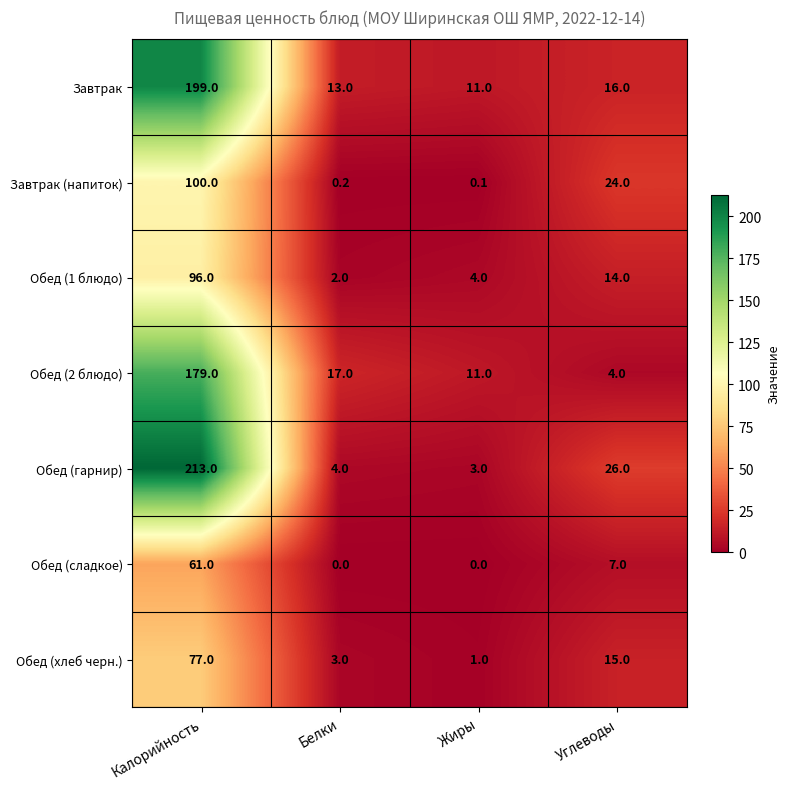

Reading left to right, extract all data points from this chart.

Завтрак: Калорийность=199.0	Белки=13.0	Жиры=11.0	Углеводы=16.0
Завтрак (напиток): Калорийность=100.0	Белки=0.2	Жиры=0.1	Углеводы=24.0
Обед (1 блюдо): Калорийность=96.0	Белки=2.0	Жиры=4.0	Углеводы=14.0
Обед (2 блюдо): Калорийность=179.0	Белки=17.0	Жиры=11.0	Углеводы=4.0
Обед (гарнир): Калорийность=213.0	Белки=4.0	Жиры=3.0	Углеводы=26.0
Обед (сладкое): Калорийность=61.0	Белки=0.0	Жиры=0.0	Углеводы=7.0
Обед (хлеб черн.): Калорийность=77.0	Белки=3.0	Жиры=1.0	Углеводы=15.0